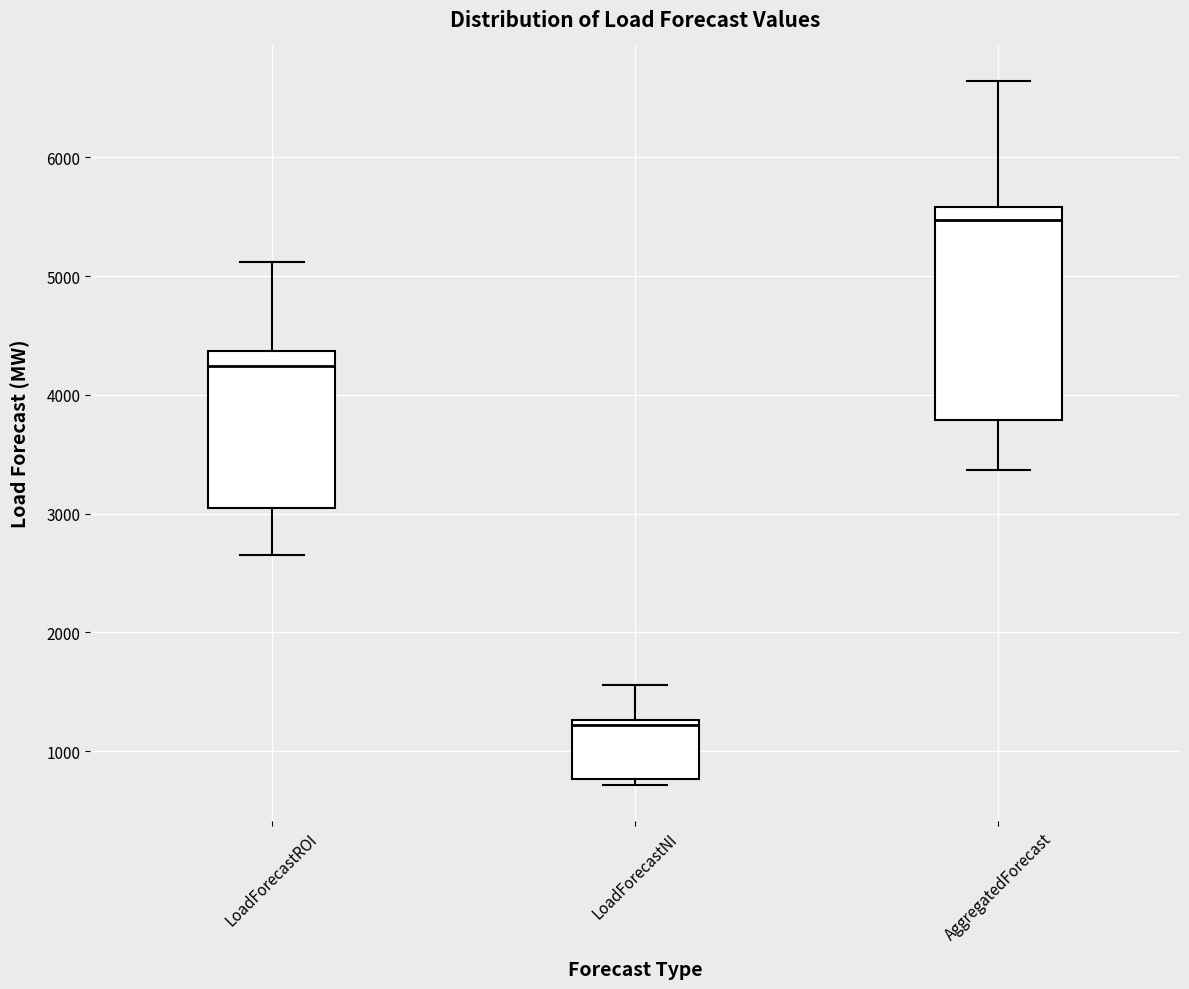

Reading left to right, transcribe this box plot: for each box, give where its median line is, the range the box spans, and where its two whiskers end, as read against the y-axis. The values are not printed on the chart, so give them approximately, as read against the axis.

LoadForecastROI: median 4200, box 3000 to 4400, whiskers 2600 to 5100
LoadForecastNI: median 1200, box 800 to 1300, whiskers 700 to 1600
AggregatedForecast: median 5500, box 3800 to 5600, whiskers 3400 to 6600